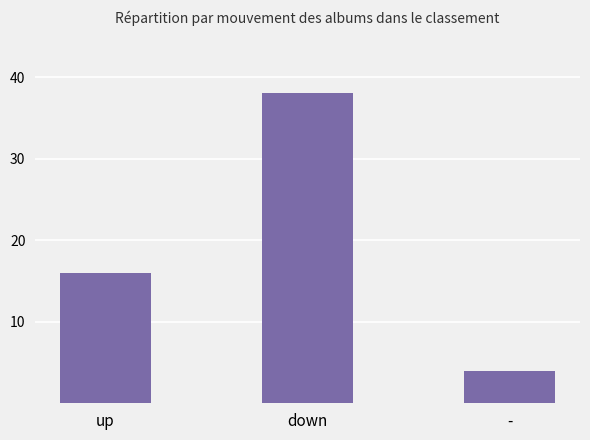

What is the difference between the maximum and minimum values?

34